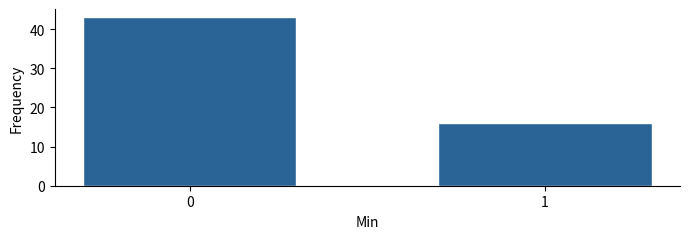

Reading left to right, transcribe all the data shown in this chart.

0=43	1=16